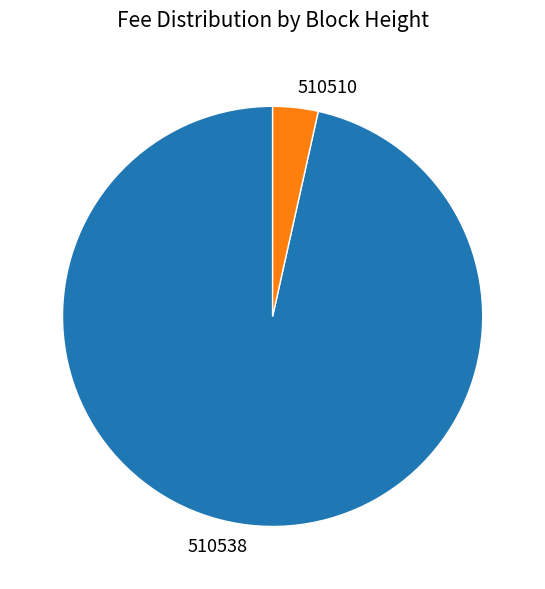

Count the number of slices in the pie.

2